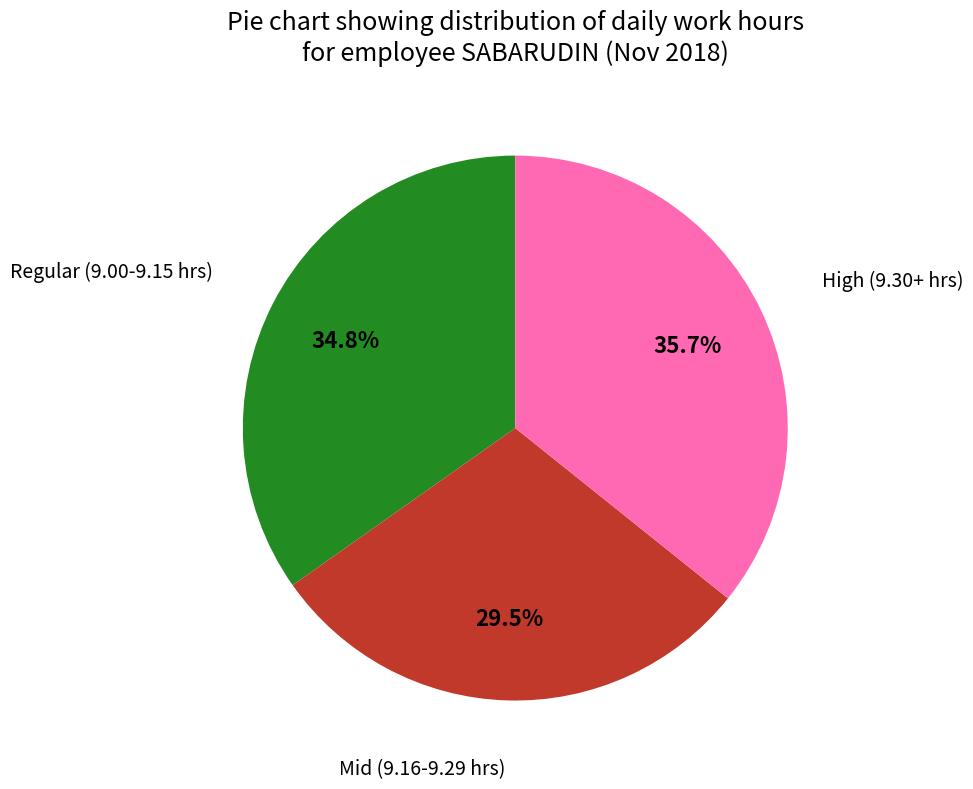

Is there any slice that represents more than half of the pie?

No